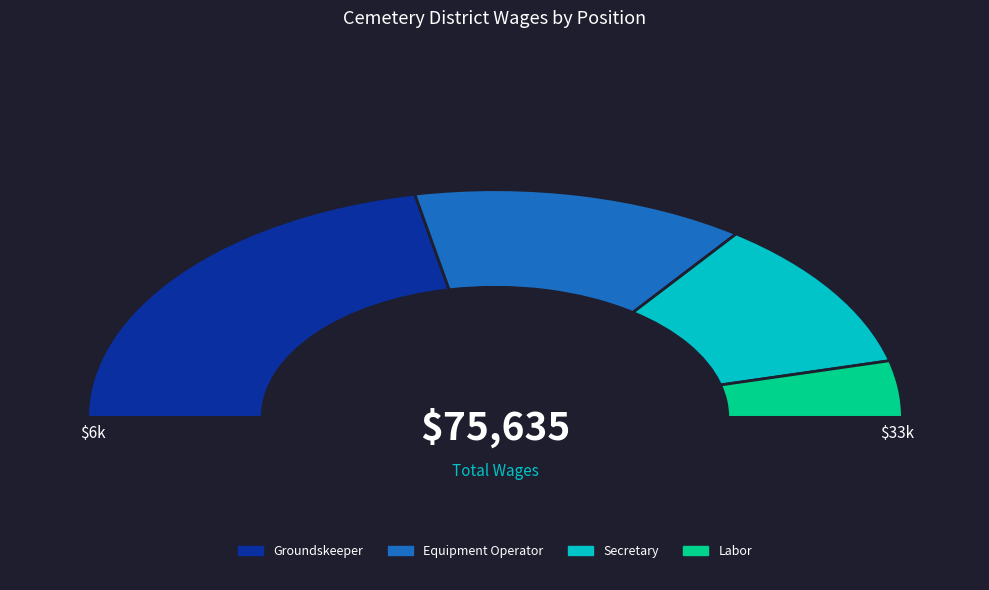

What percentage is NOT represented by Groundskeeper?

56.3%